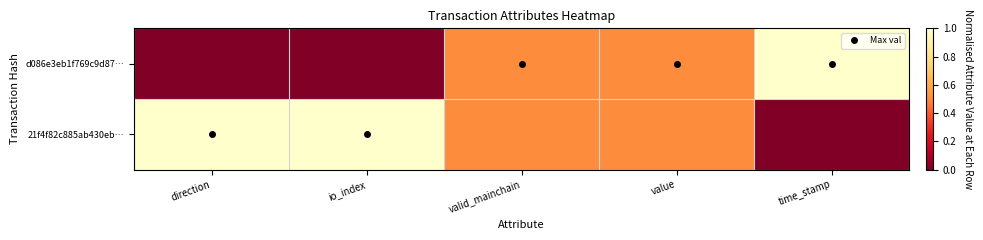

Reading left to right, transcribe all the data shown in this chart.

d086e3eb1f769c9d87…: direction=0.0	io_index=0.0	valid_mainchain=0.5	value=0.5	time_stamp=1.0
21f4f82c885ab430eb…: direction=1.0	io_index=1.0	valid_mainchain=0.5	value=0.5	time_stamp=0.0